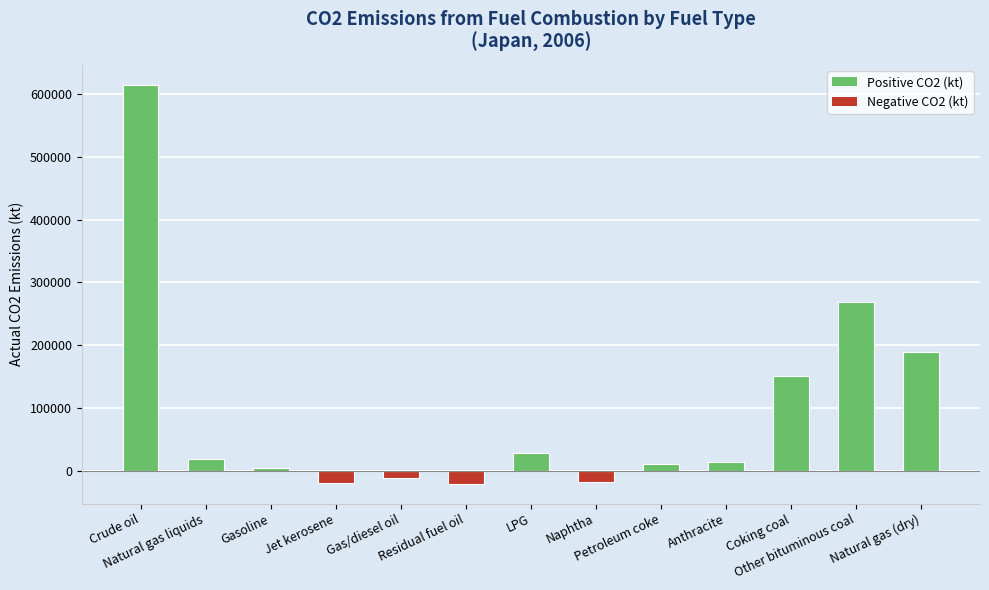

Where does the data first go above 14634?

Crude oil